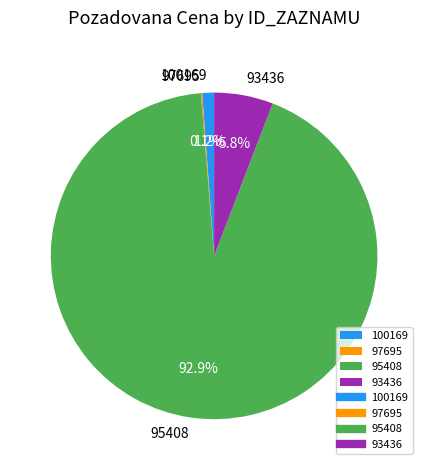

What percentage is the 95408 slice, to the nearest percent?

93%